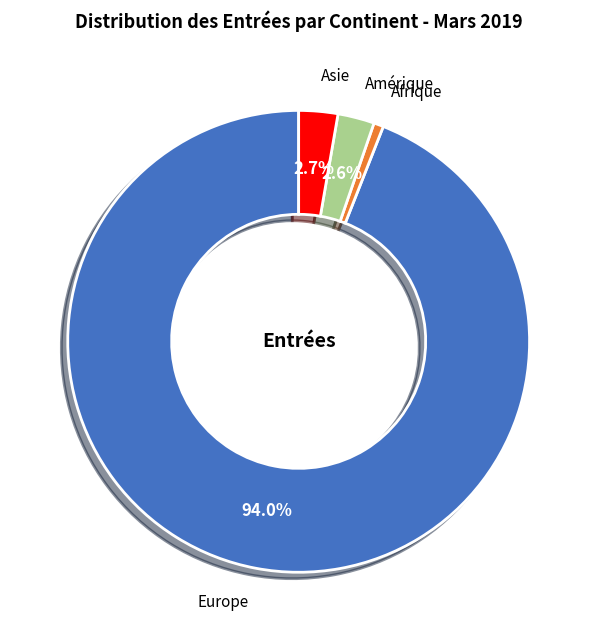

What is the total percentage of Amérique and Asie?

5.3%